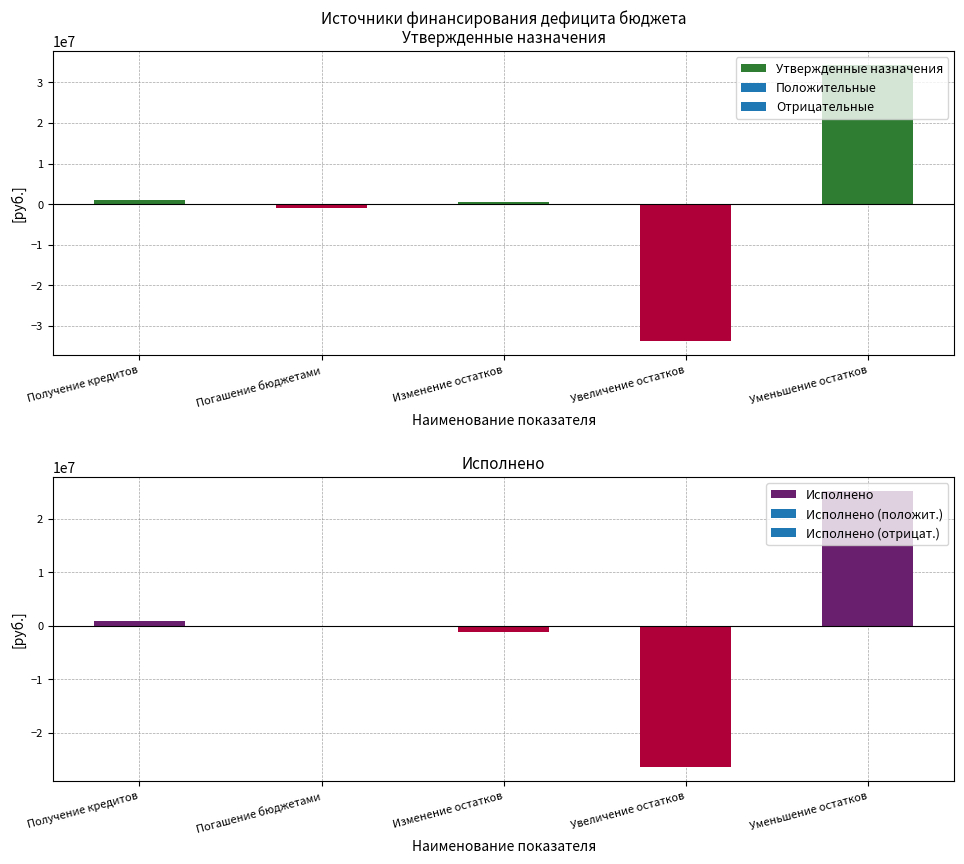

What is the total value across all series at Погашение бюджетами?

-1000000.0